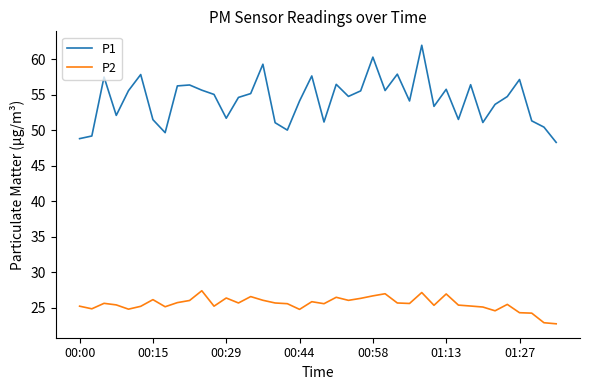

Rank the series by their average value, from highest to lowest.

P1, P2